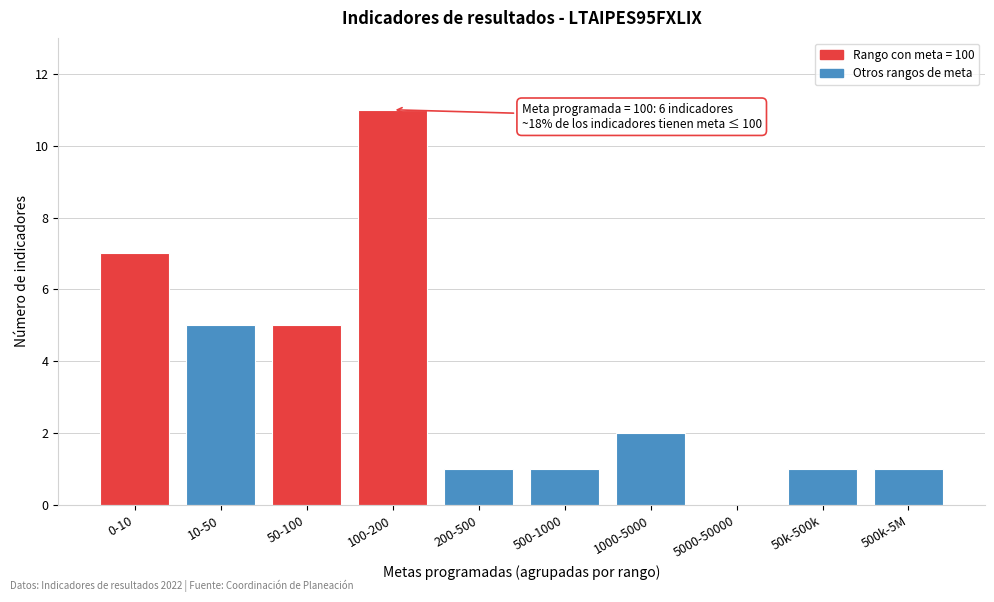

Reading left to right, list all the values displayed in this chart.

0-10=7	10-50=5	50-100=5	100-200=11	200-500=1	500-1000=1	1000-5000=2	5000-50000=0	50k-500k=1	500k-5M=1